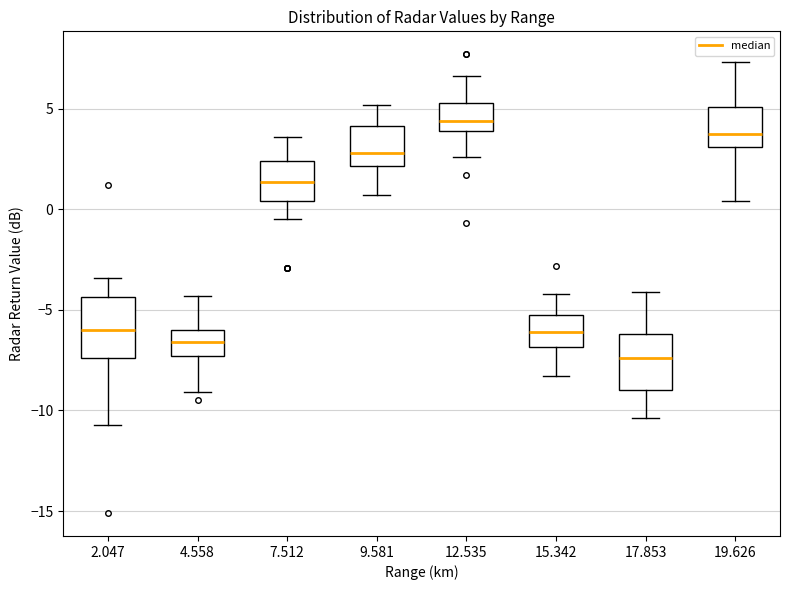

Where does the upper whisker of the box at x = 17.853 end on the y-axis? The values are not printed on the chart, so give them approximately, as read against the axis.

-4.0